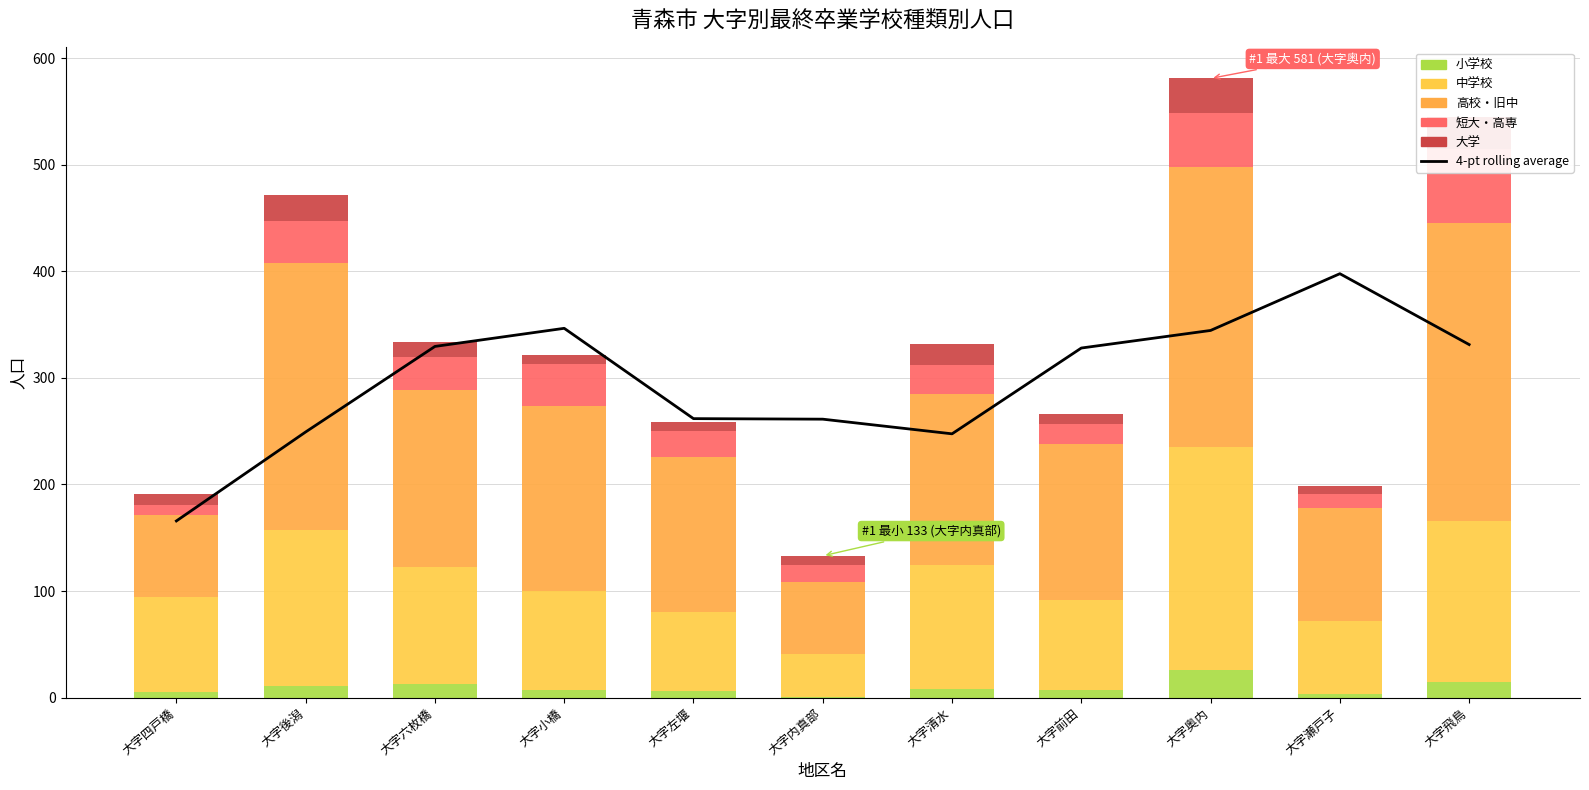

Which category has the highest value in the 短大・高専 series?

大字飛鳥